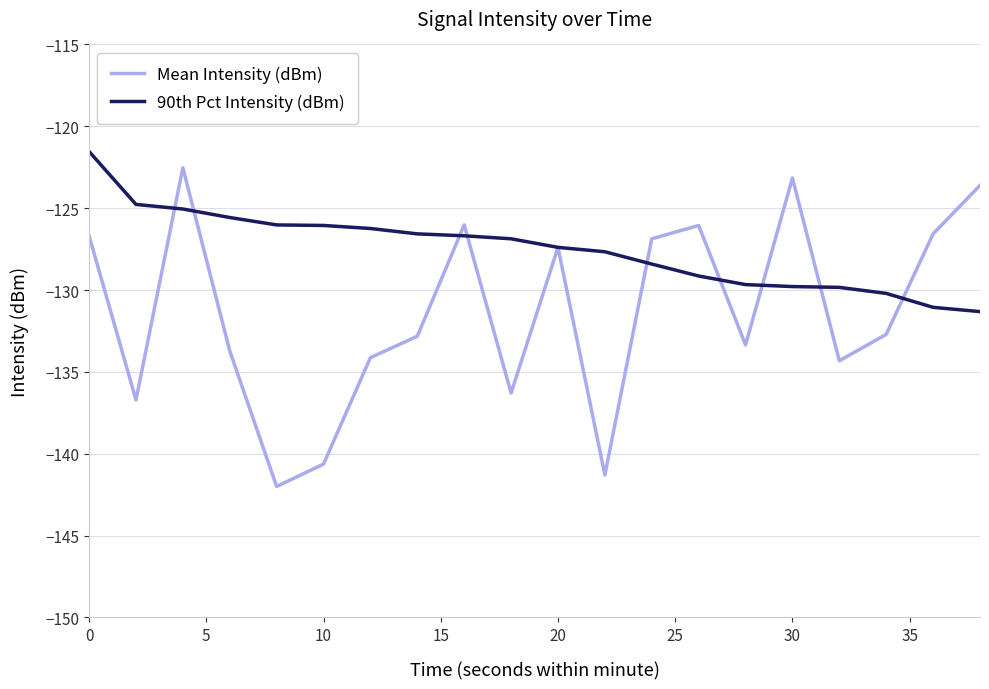

What is the highest value of the Mean Intensity (dBm) series?

-122.5